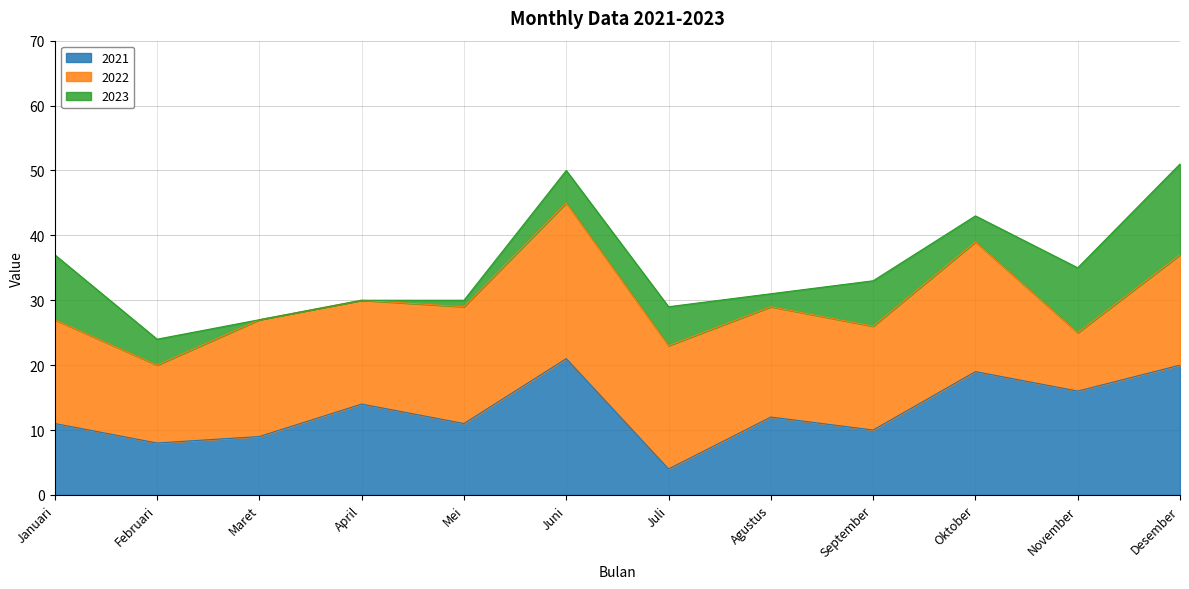

Does the chart have visible grid lines?

Yes